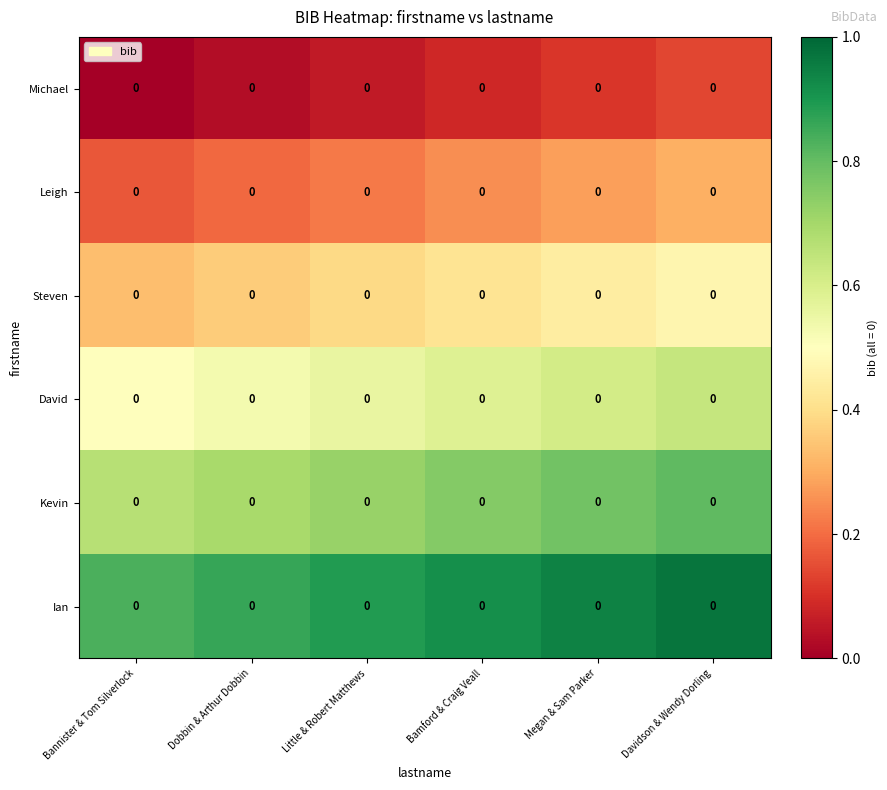

Is the value of Steven at Bamford & Craig Veall greater than the value of Leigh at Bamford & Craig Veall?

Yes